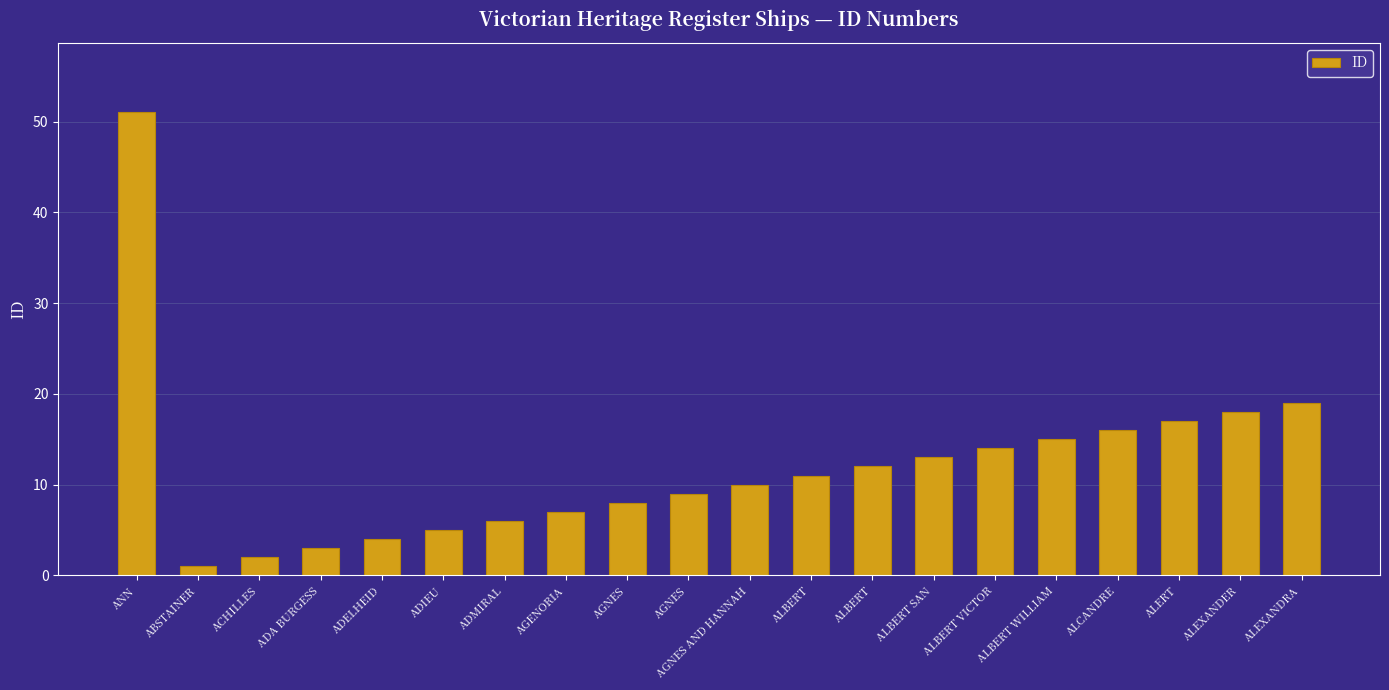

How many categories are shown in the chart?

20